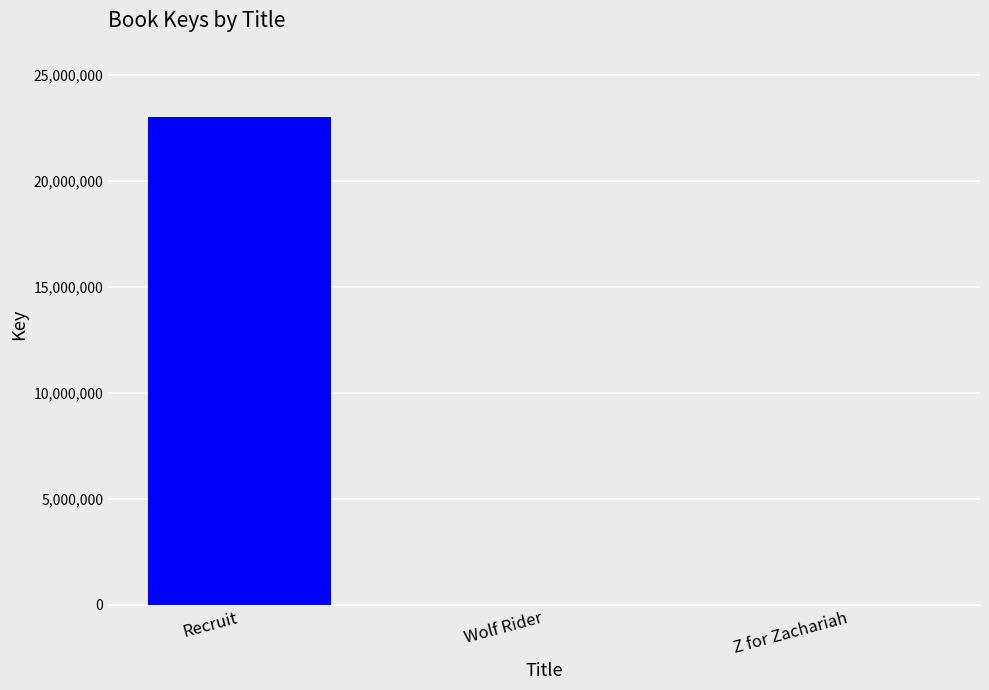

Where is the data nearest to the value 11521164?

Wolf Rider